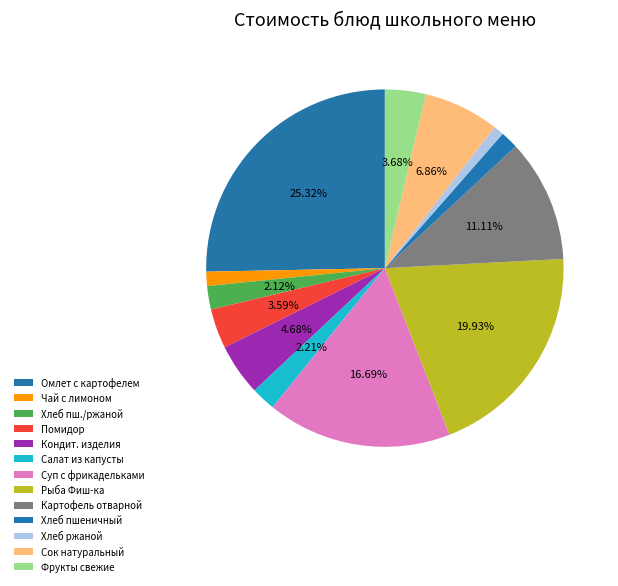

Is there any slice that represents more than half of the pie?

No